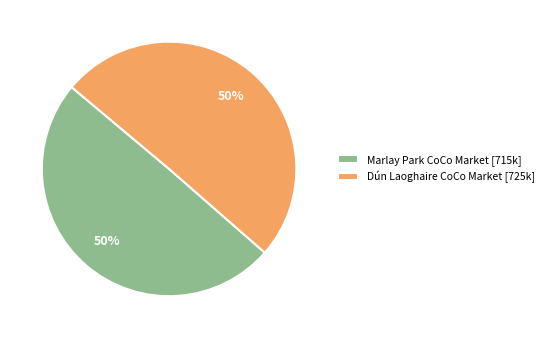

What is the ratio of the value at Marlay Park CoCo Market [715k] to the value at Dún Laoghaire CoCo Market [725k]?

1.0